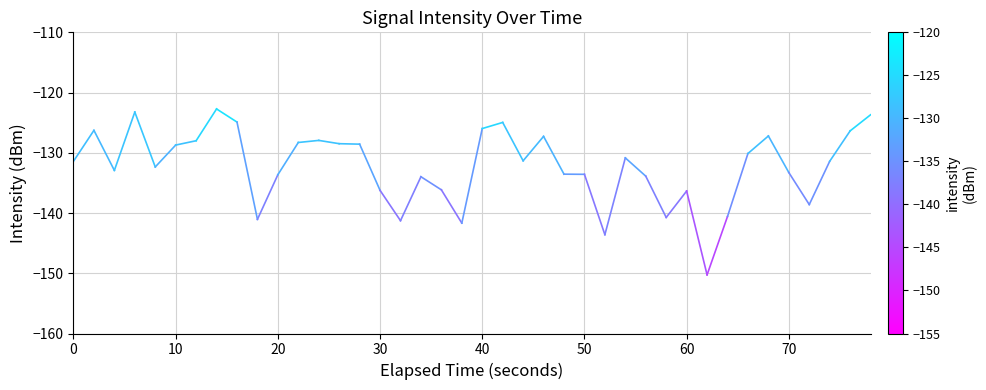

What is the approximate value at 0?

-131.4